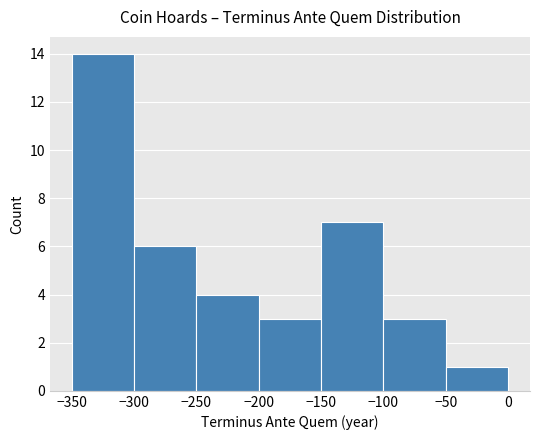

Over which range of the x-axis is the bar tallest?

-350 to -300